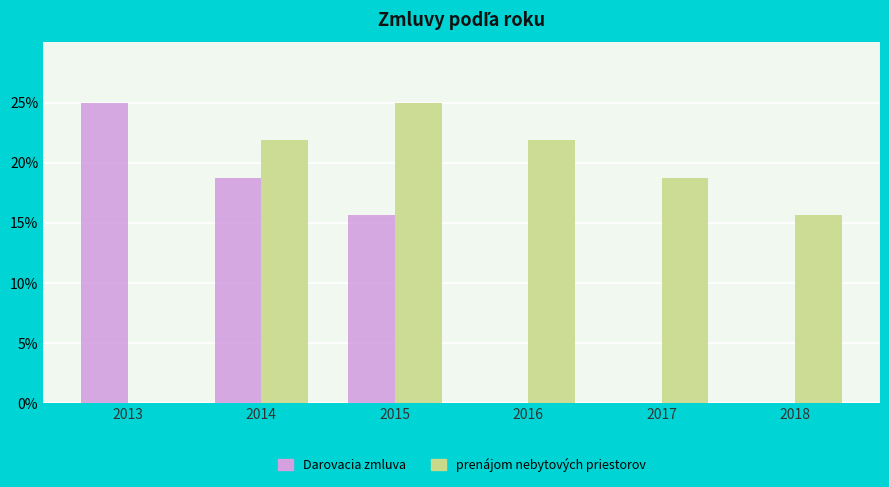

True or false: Darovacia zmluva has a value of 40.3 at 2013.

False